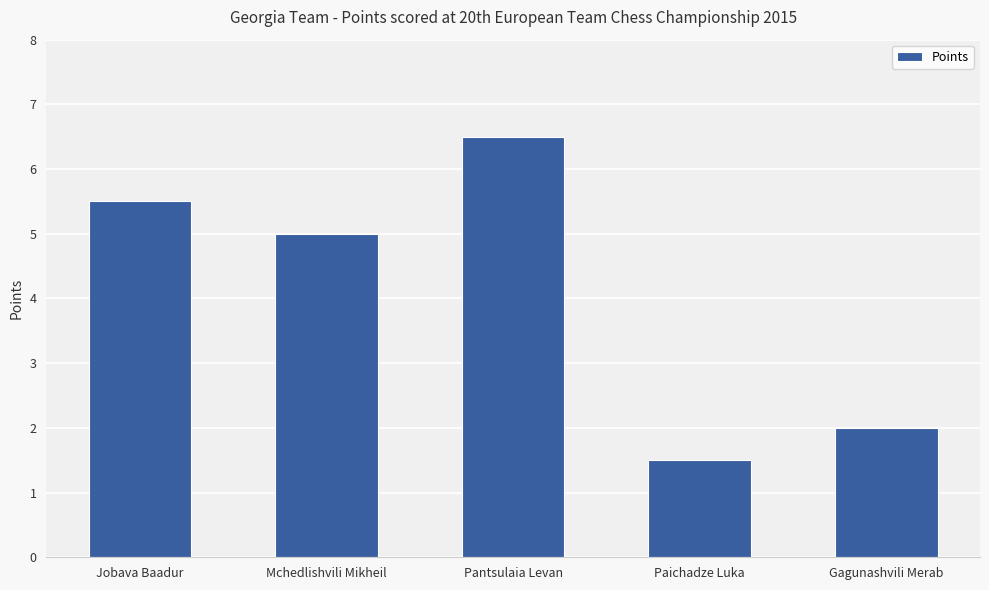

Which label corresponds to the smallest value in the chart?

Paichadze Luka